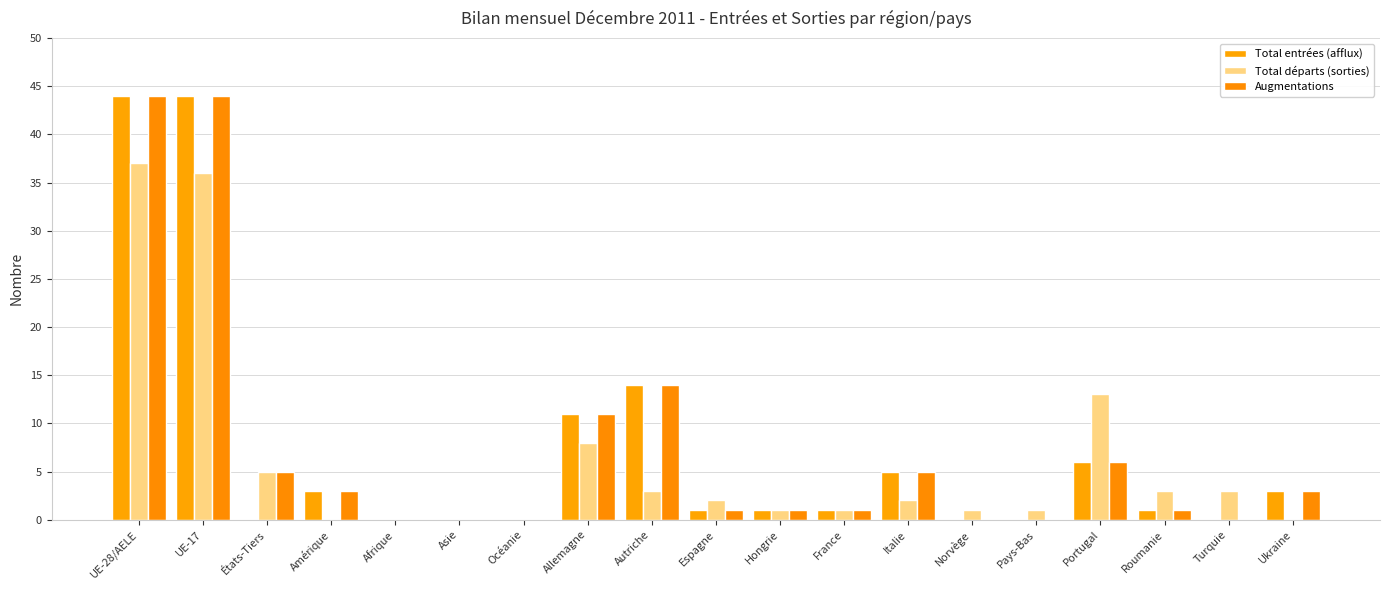

Are the bars grouped side by side (vs. stacked)?

Yes